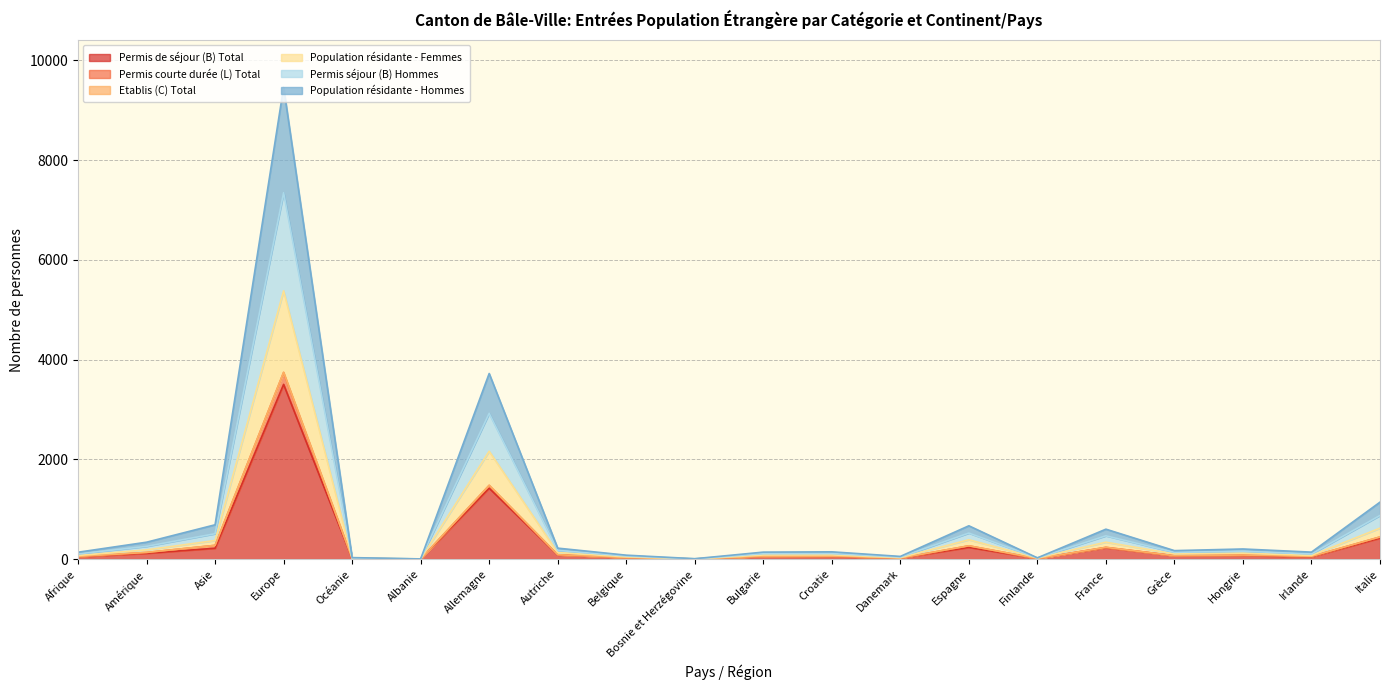

Where does the Population résidante - Femmes series first go above 104?

Amérique